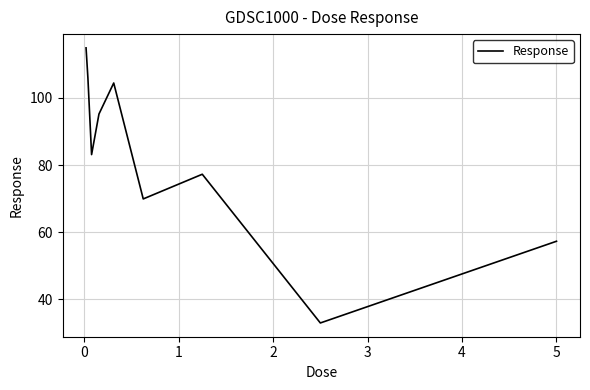

What is the smallest value displayed?

33.0